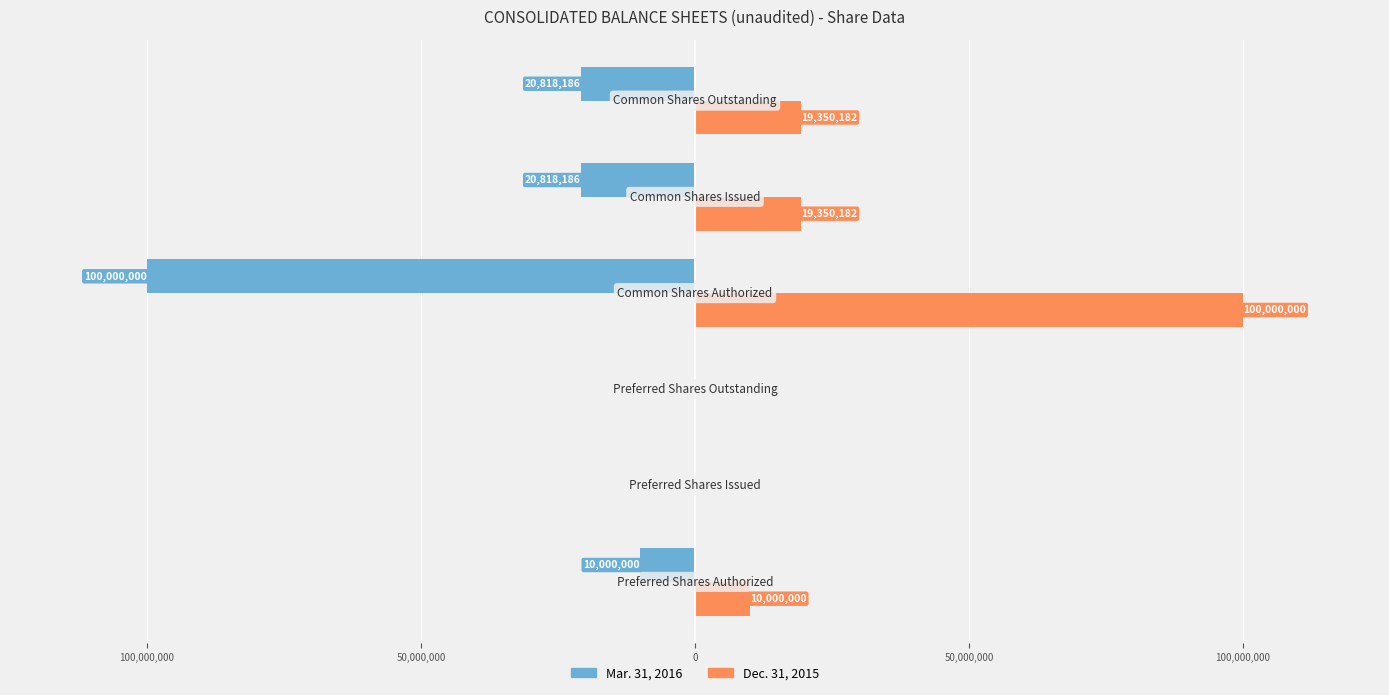

Reading left to right, what are all the values shown in this chart?

Mar. 31, 2016: -10000000	0	0	-100000000	-20818186	-20818186
Dec. 31, 2015: 10000000	0	0	100000000	19350182	19350182